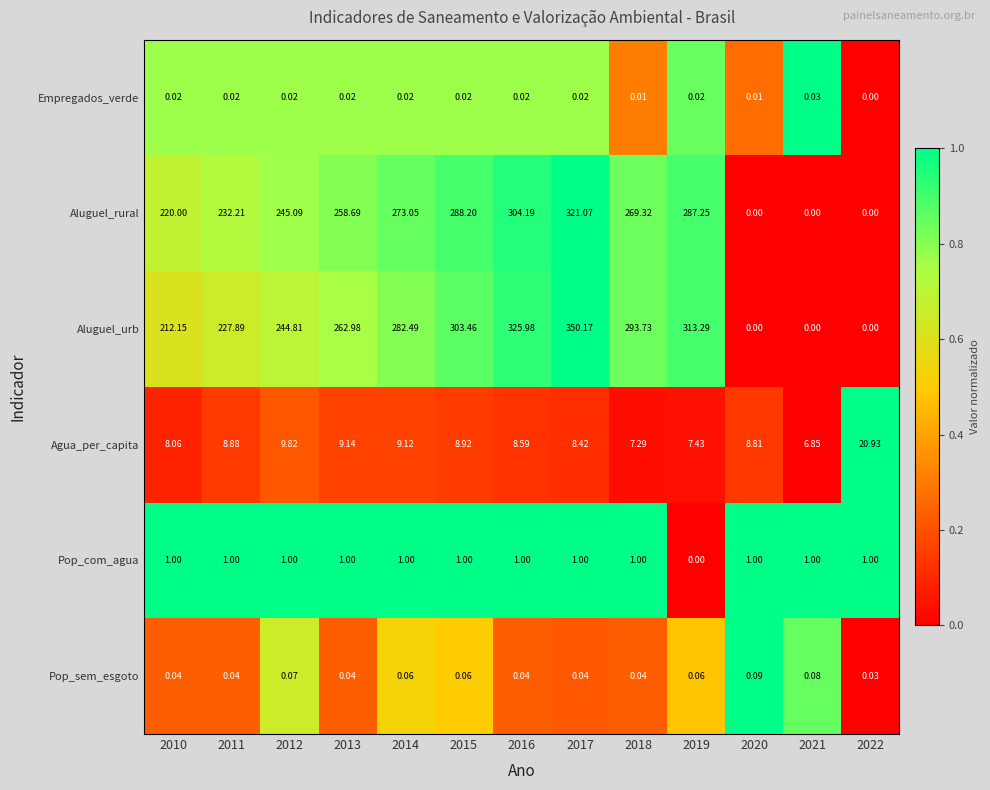

Between 2014 and 2019, which series saw the biggest shift?

Aluguel_urb